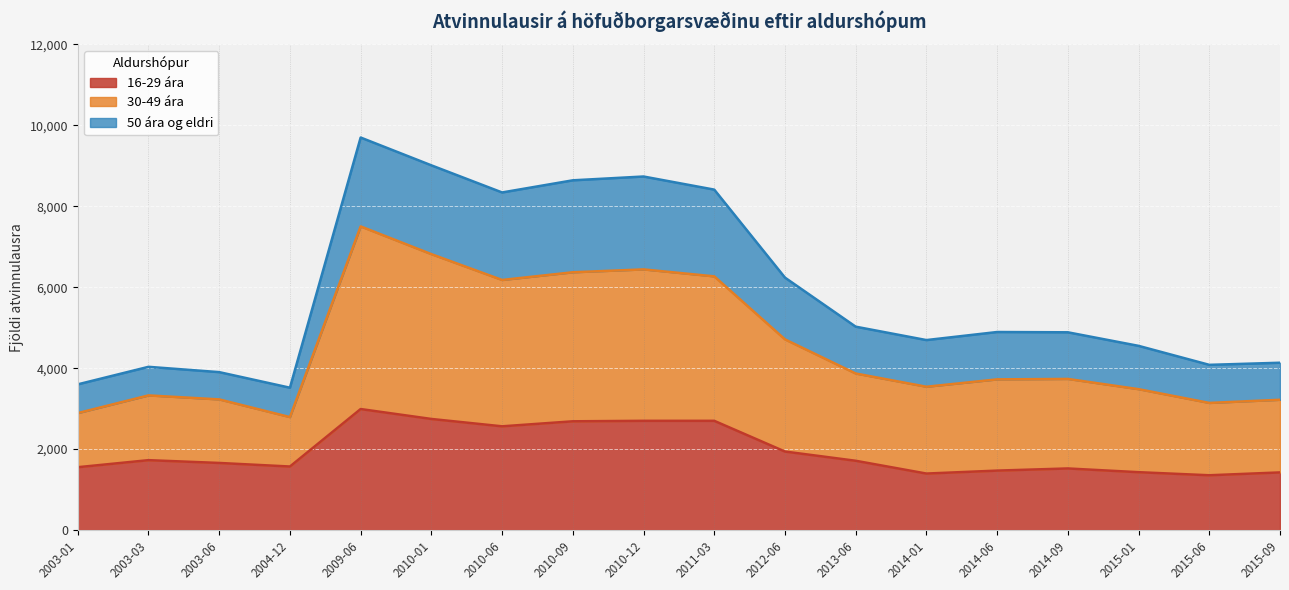

What is the lowest value of the 16-29 ára series?

1354